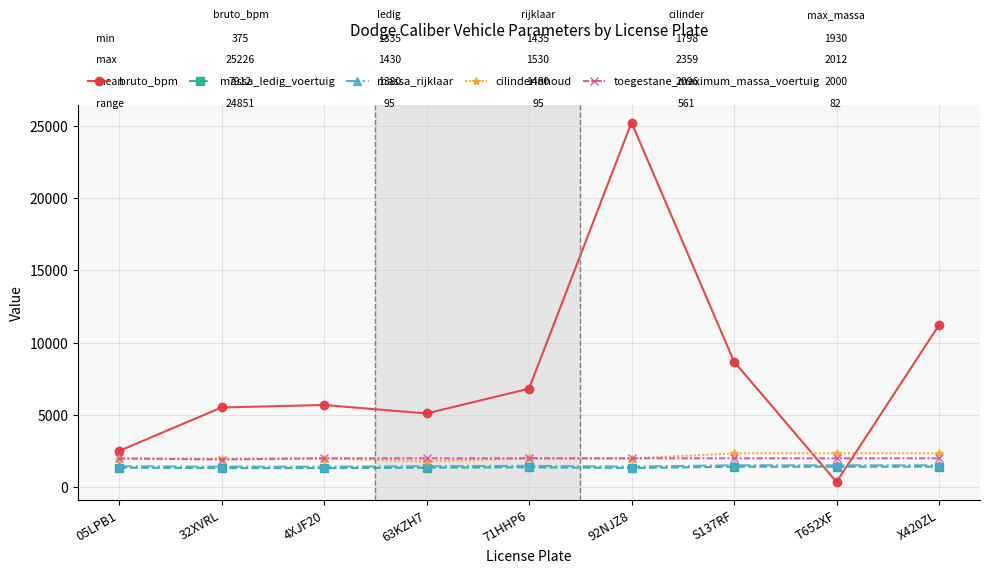

Which series changed the most between 71HHP6 and X420ZL?

bruto_bpm